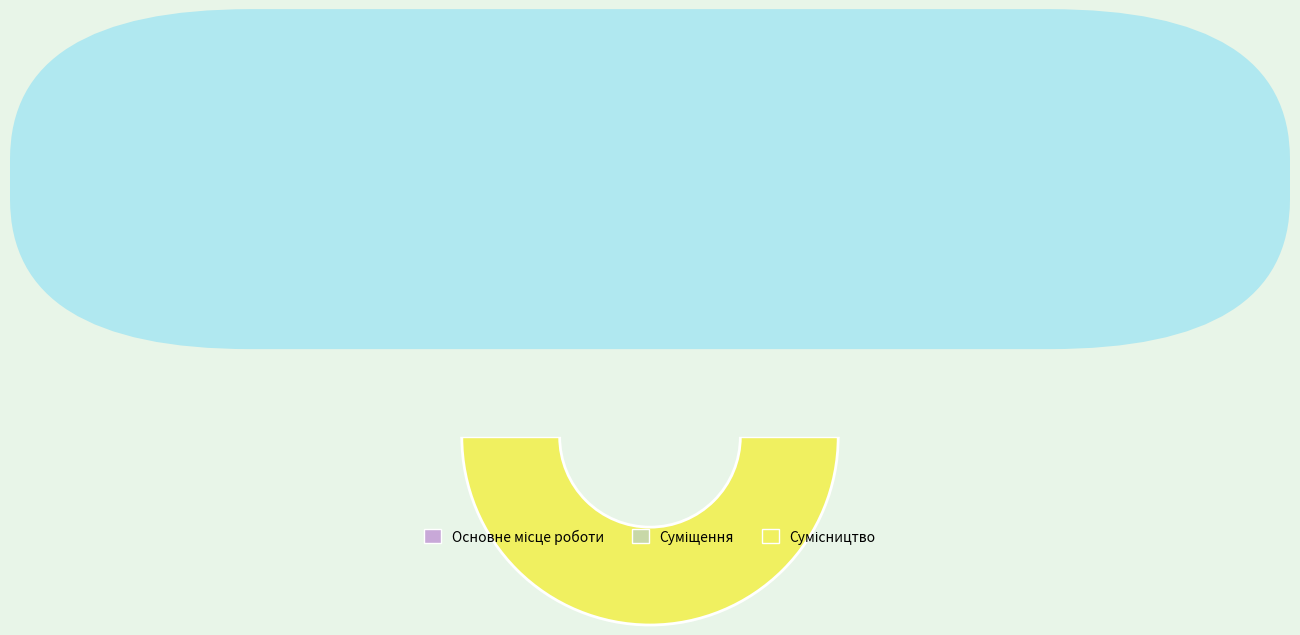

What is the change in value from Основне місце роботи to Суміщення?

+1